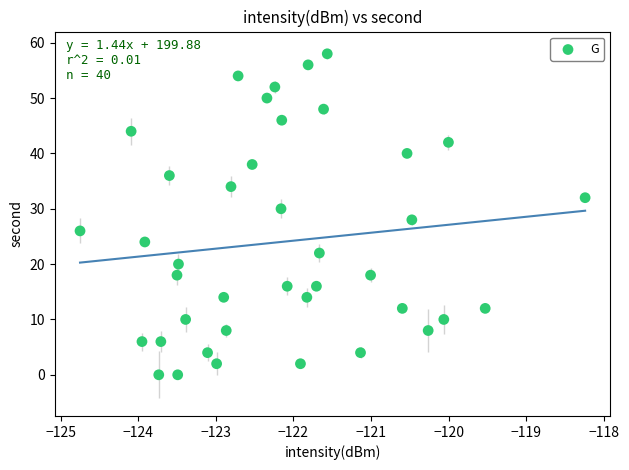

What is the range of Y values (max minus min)?

58